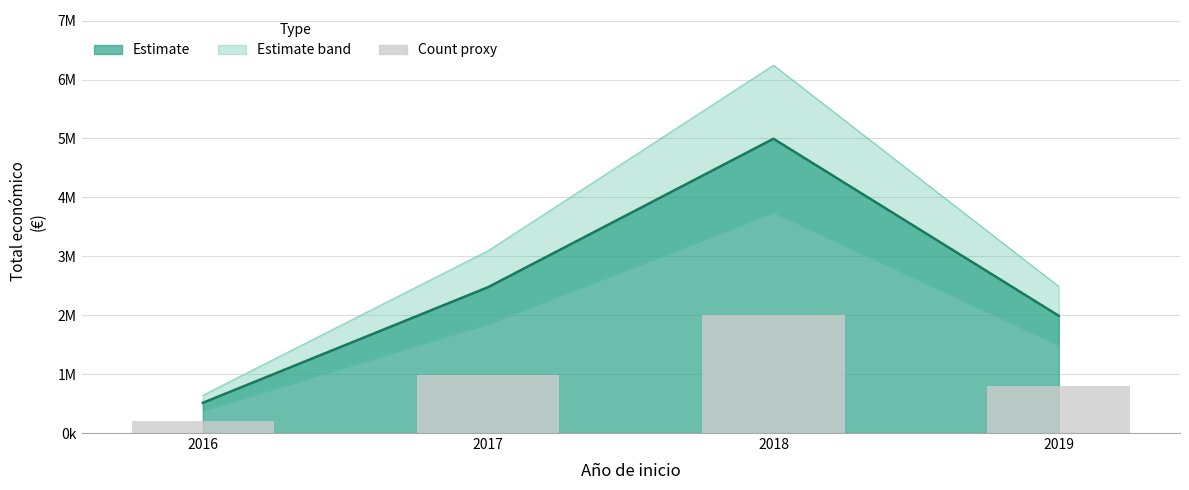

What is the smallest value displayed?

205236.8